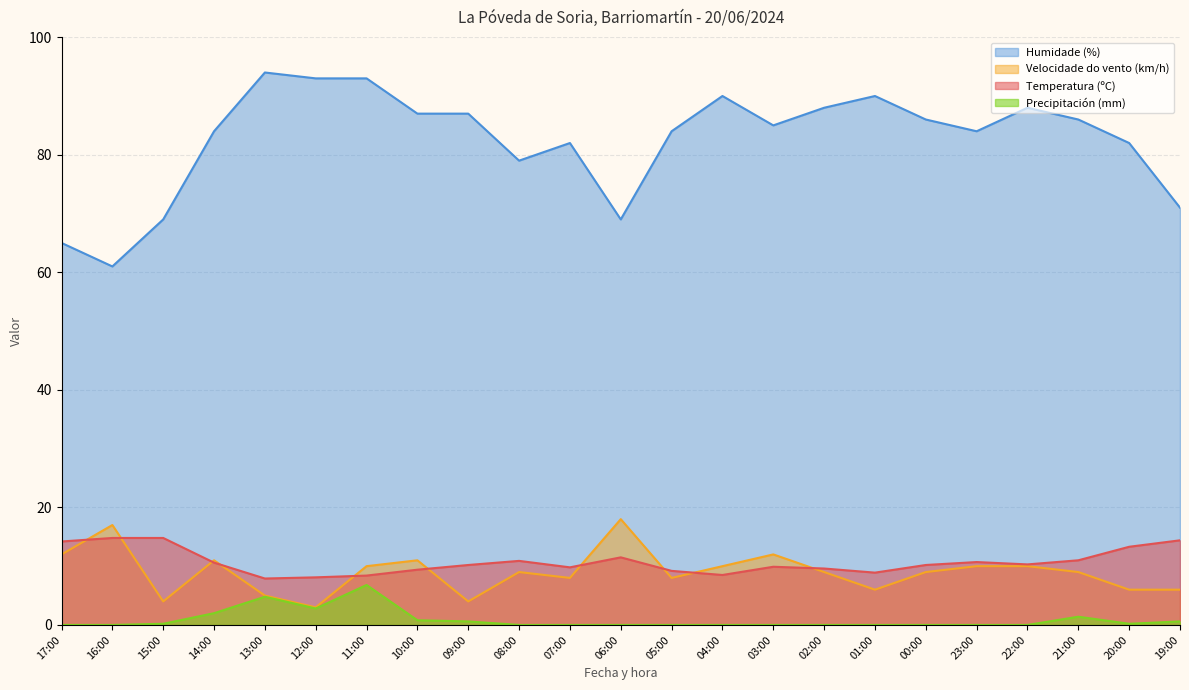

What is the spread (max minus min) of values at 12:00?

90.2